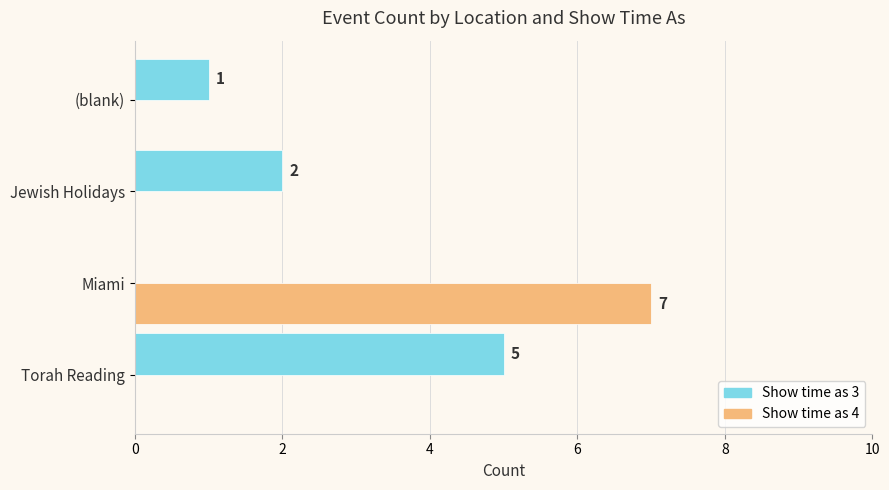

What is the maximum value for Show time as 4?

7